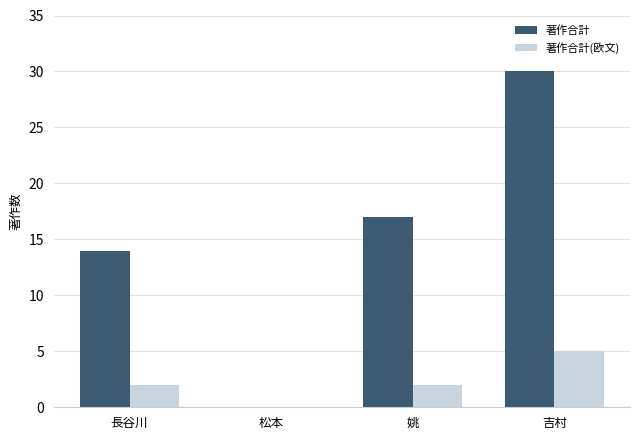

At which label is 著作合計 closest to 15?

長谷川